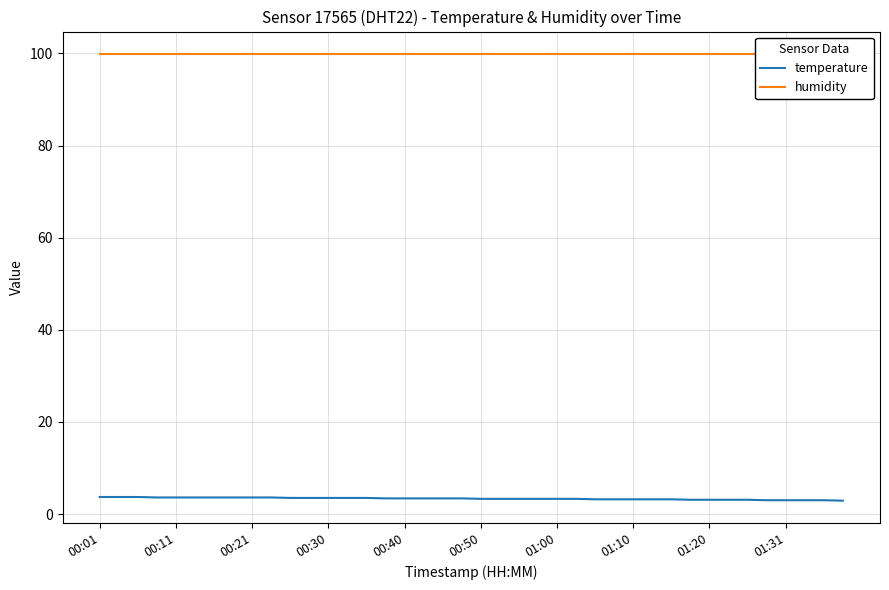

What are all the series names shown in the legend?

temperature, humidity